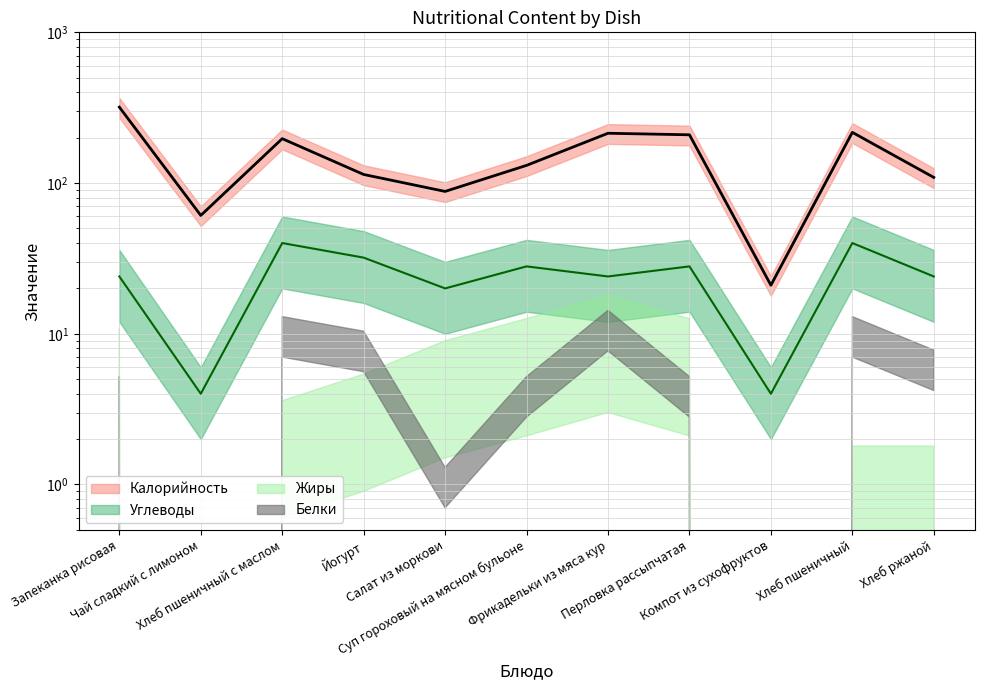

Which series has the largest range (max minus min)?

Калорийность